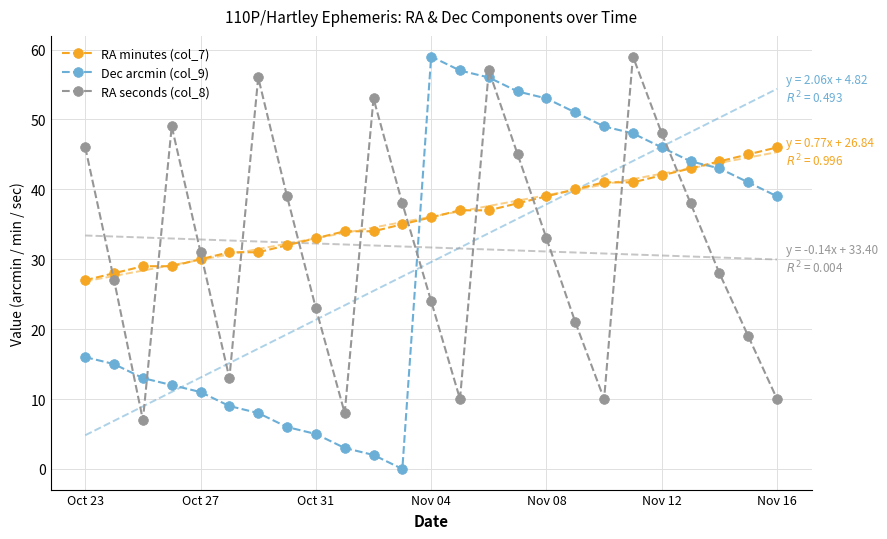

Which category has the highest value in the Dec arcmin (col_9) series?

Nov 04